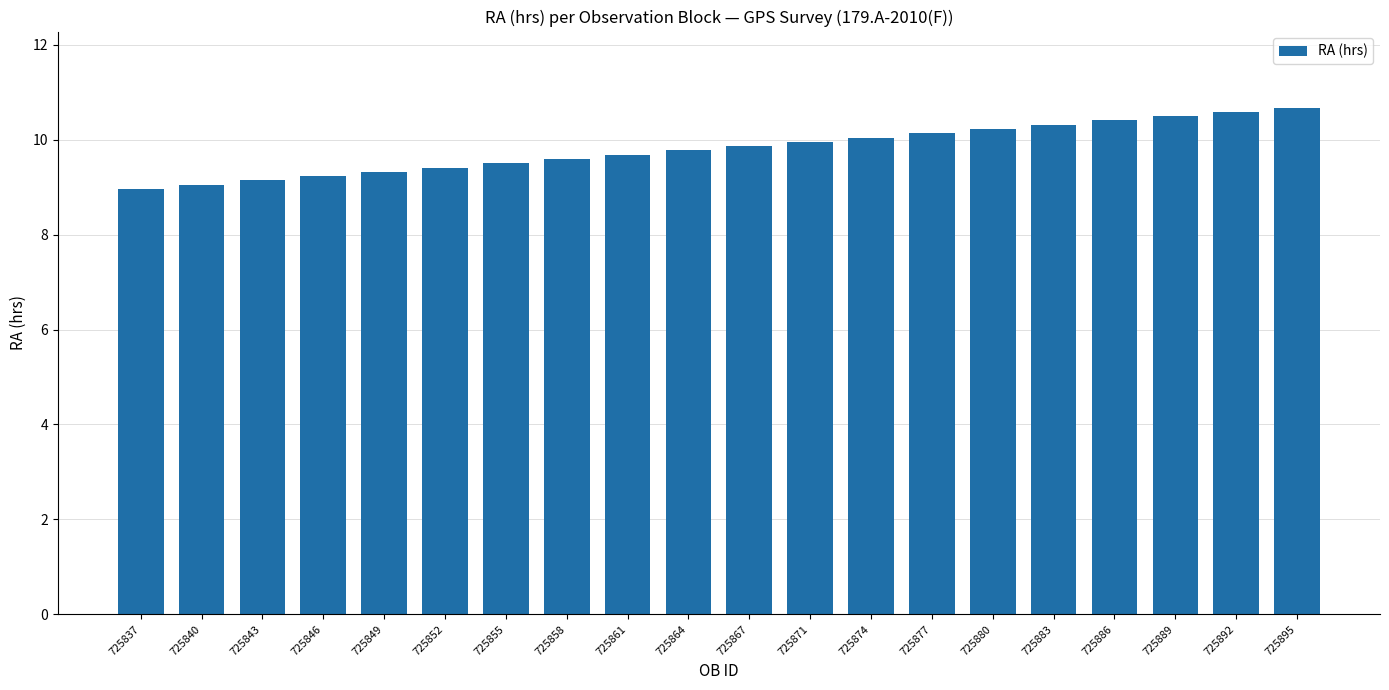

What is the ratio of the value at 725855 to the value at 725886?

0.9